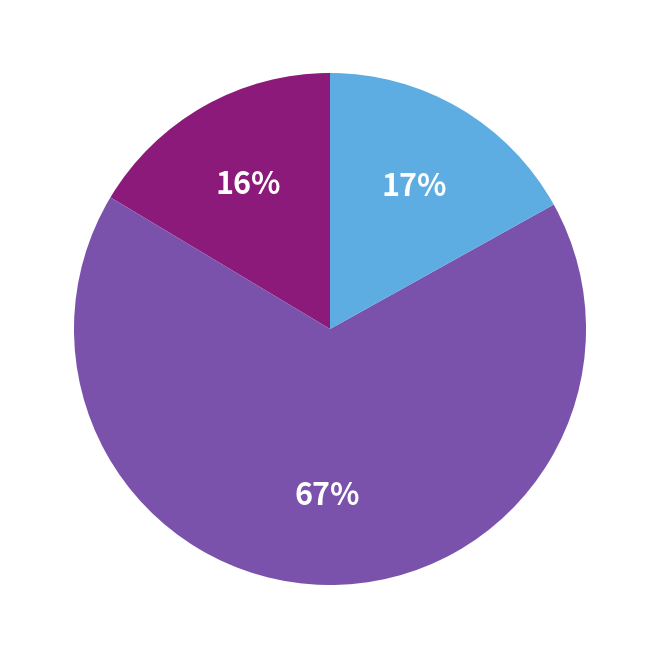

Is there a majority slice in this chart?

Yes